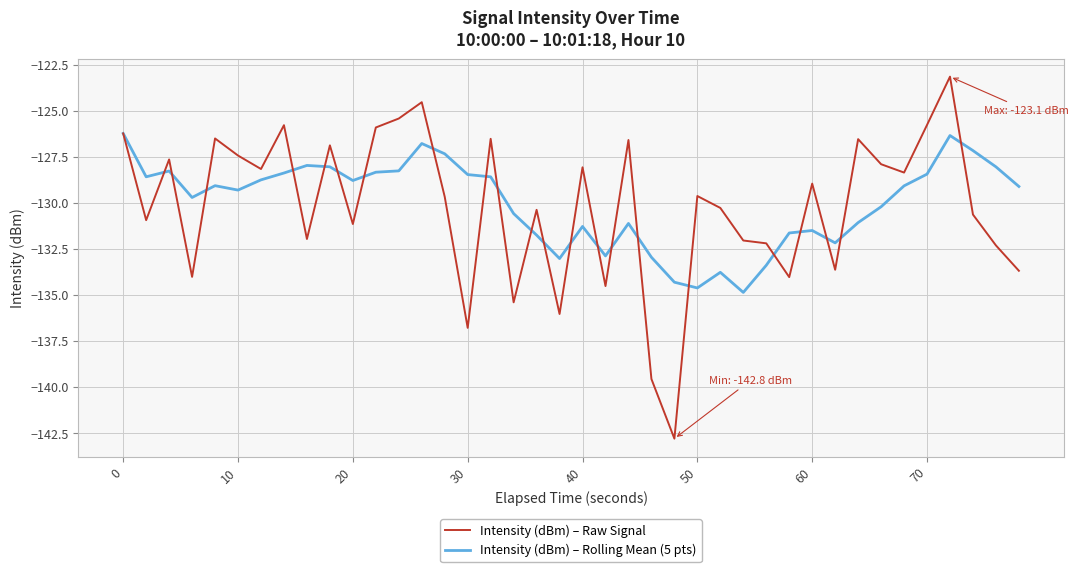

What is the highest value of the Intensity (dBm) – Raw Signal series?

-123.1